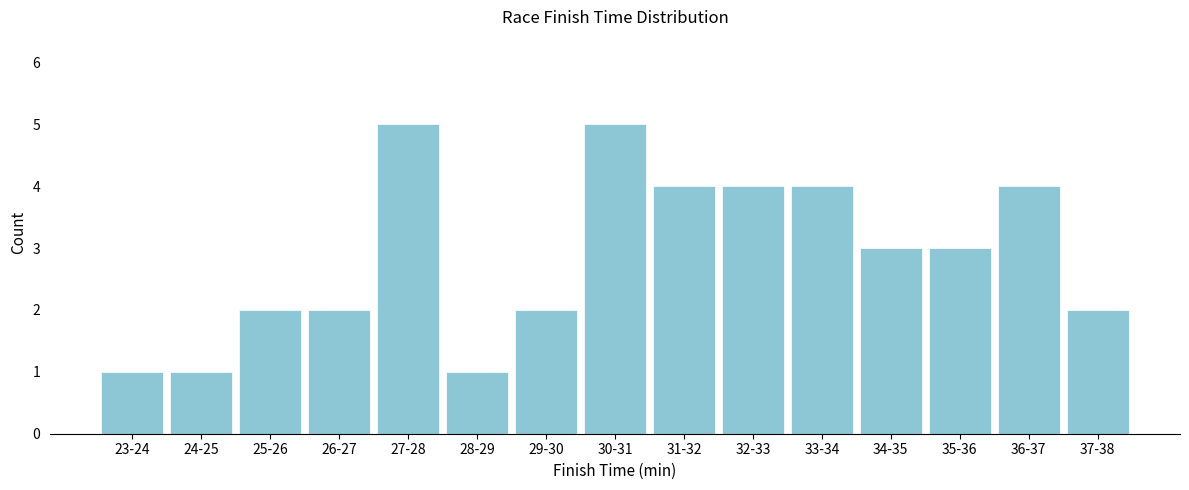

Reading left to right, list all the values displayed in this chart.

1	1	2	2	5	1	2	5	4	4	4	3	3	4	2